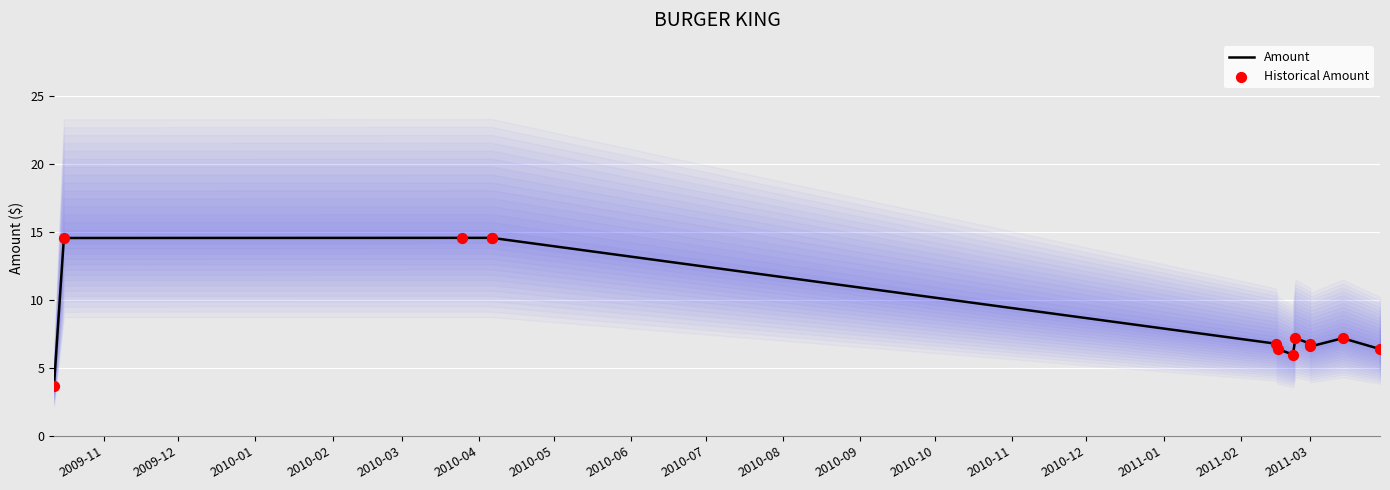

Which series contains the highest Y value?

Amount